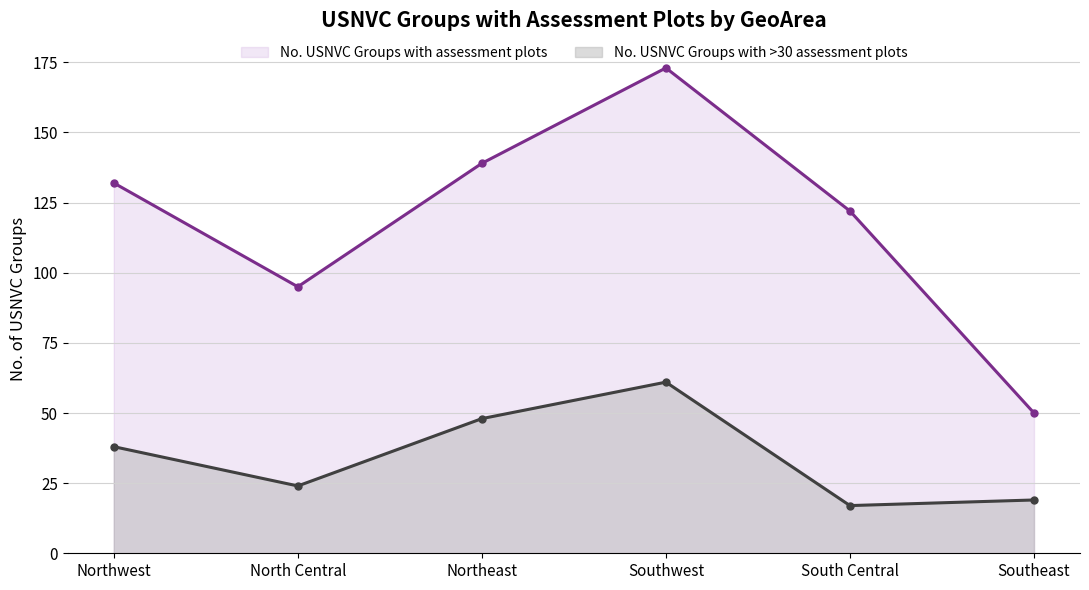

What is the difference between the No. USNVC Groups with >30 assessment plots values at Southeast and Southwest?

42